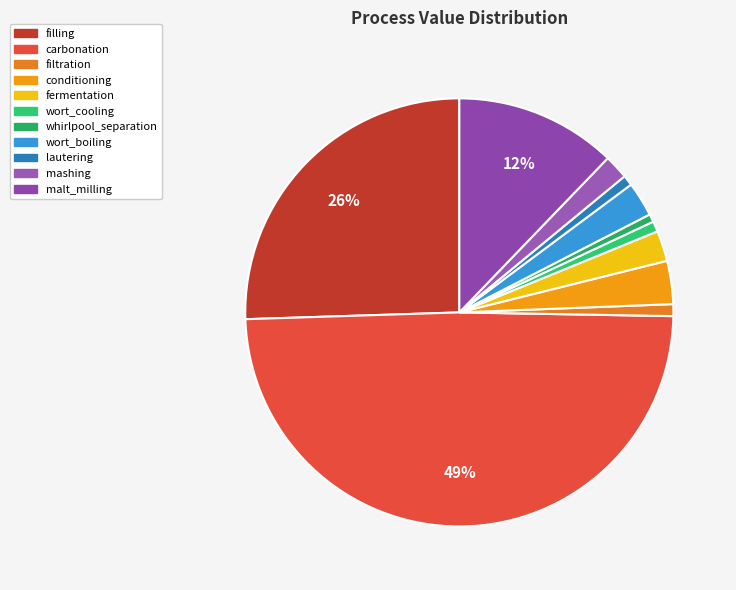

To the nearest percent, what is the difference between the largest and smallest slice percentages?

49%